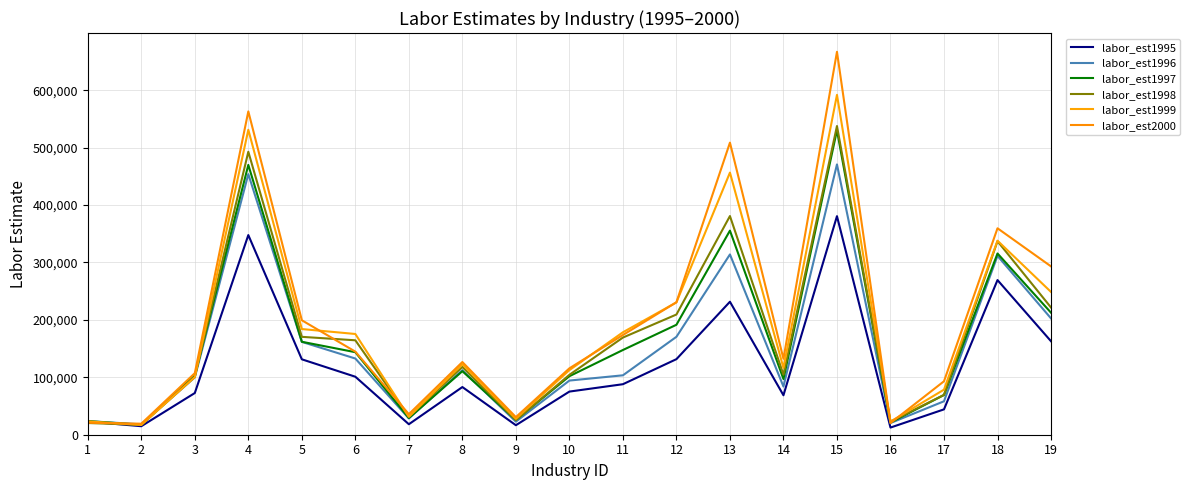

Where is the first local maximum for labor_est1999?

4